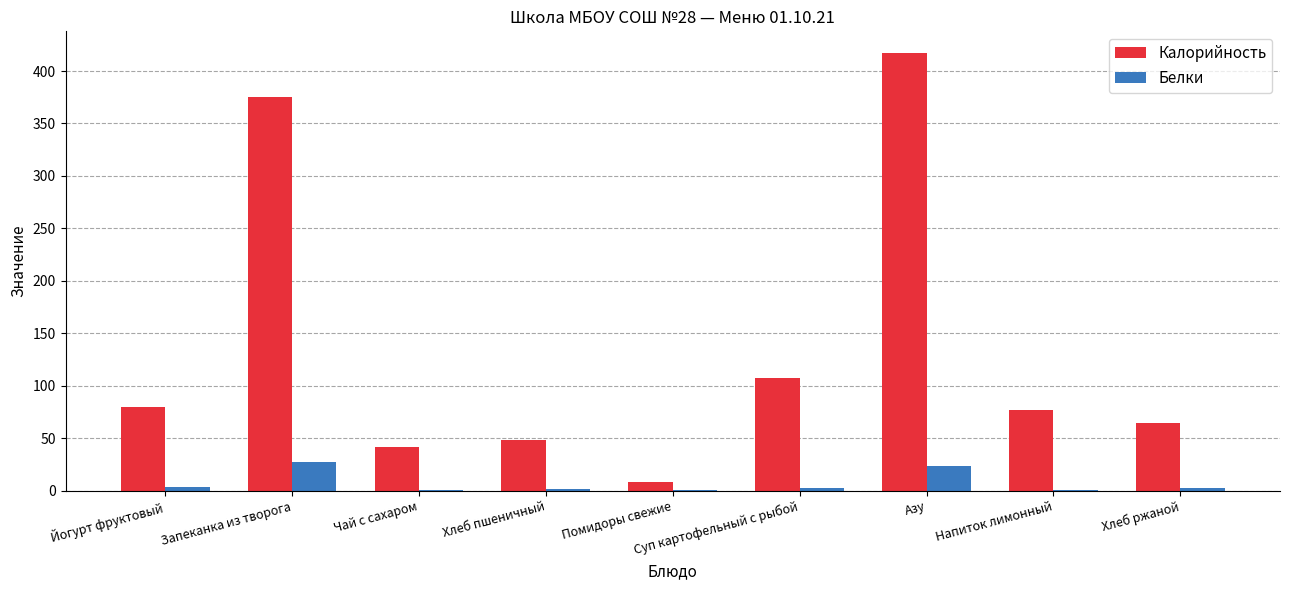

The Калорийность series shows 8.0 at Помидоры свежие. True or false?

True